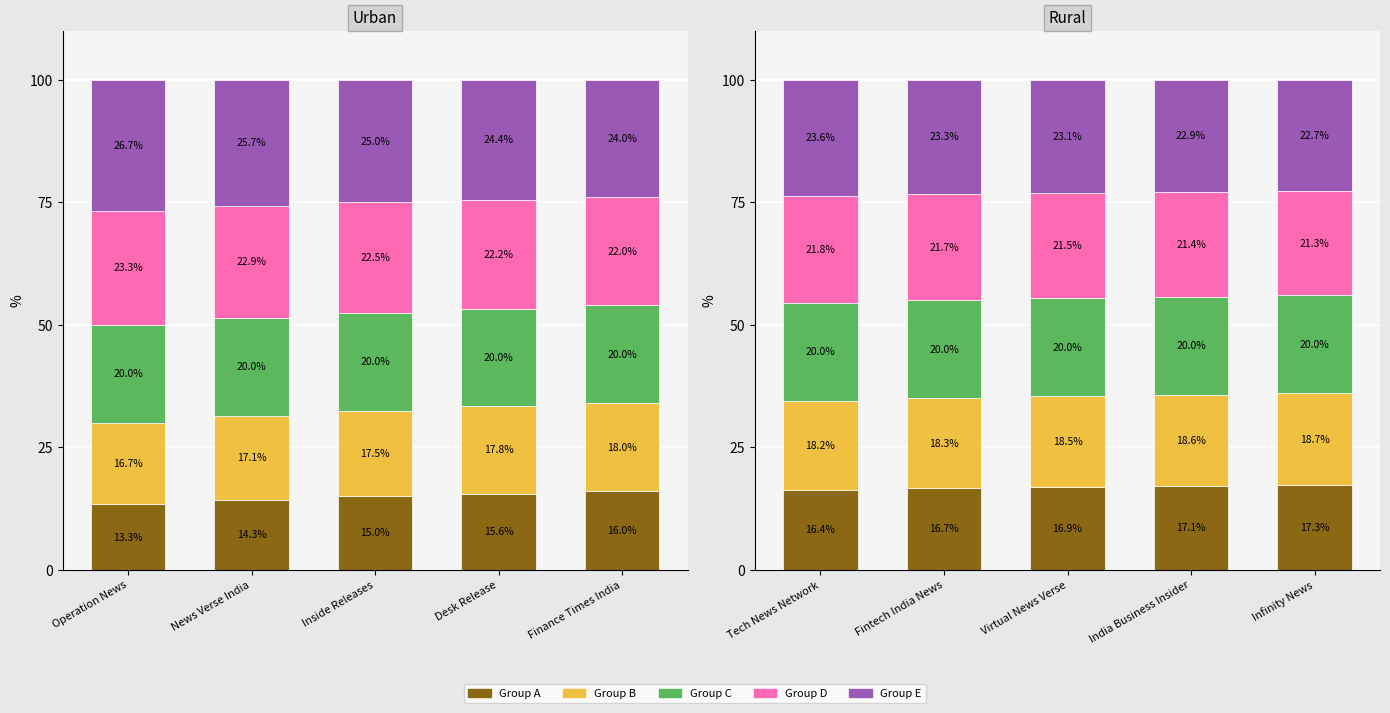

List the series in order of their peak value, lowest first.

Group A, Group B, Group C, Group D, Group E